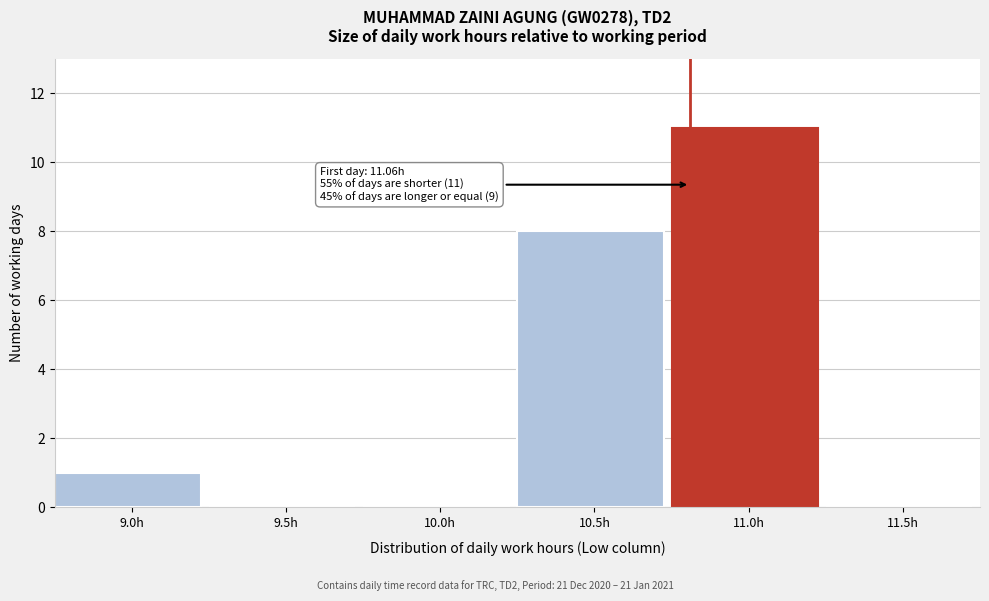

Reading left to right, what are all the values shown in this chart?

9.0h=1	9.5h=0	10.0h=0	10.5h=8	11.0h=11	11.5h=0